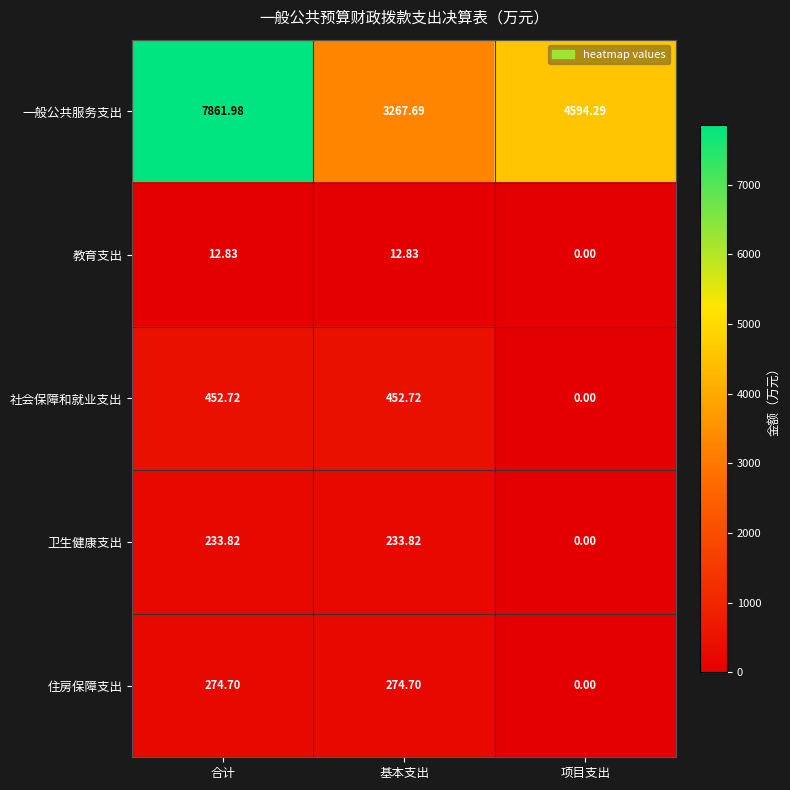

At 合计, list the series in order from largest to smallest.

一般公共服务支出, 社会保障和就业支出, 住房保障支出, 卫生健康支出, 教育支出